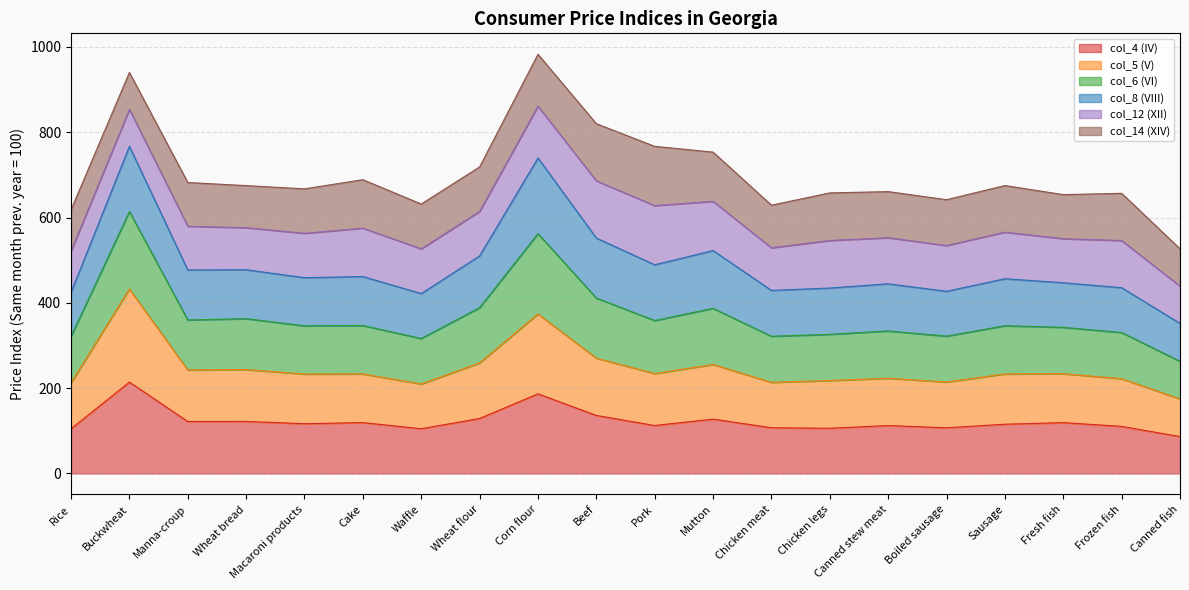

Which series has the largest total across all categories?

col_8 (VIII)